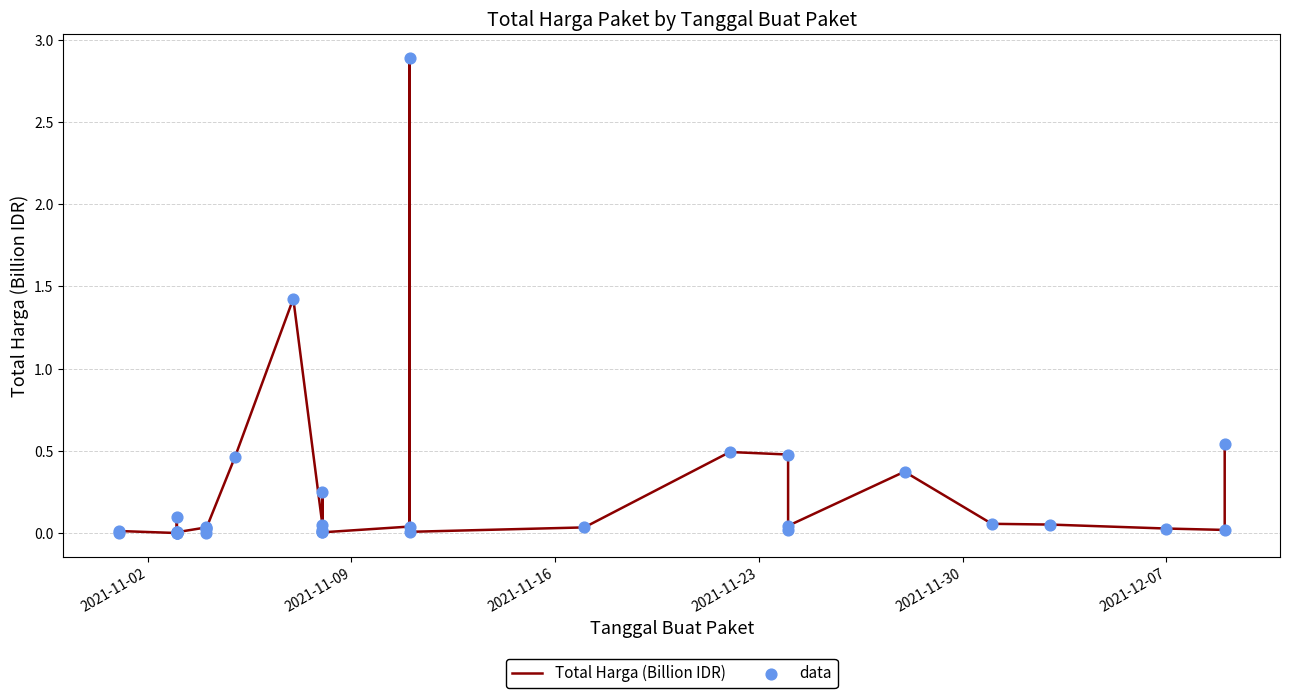

Which series reaches the minimum Y coordinate?

Total Harga (Billion IDR)